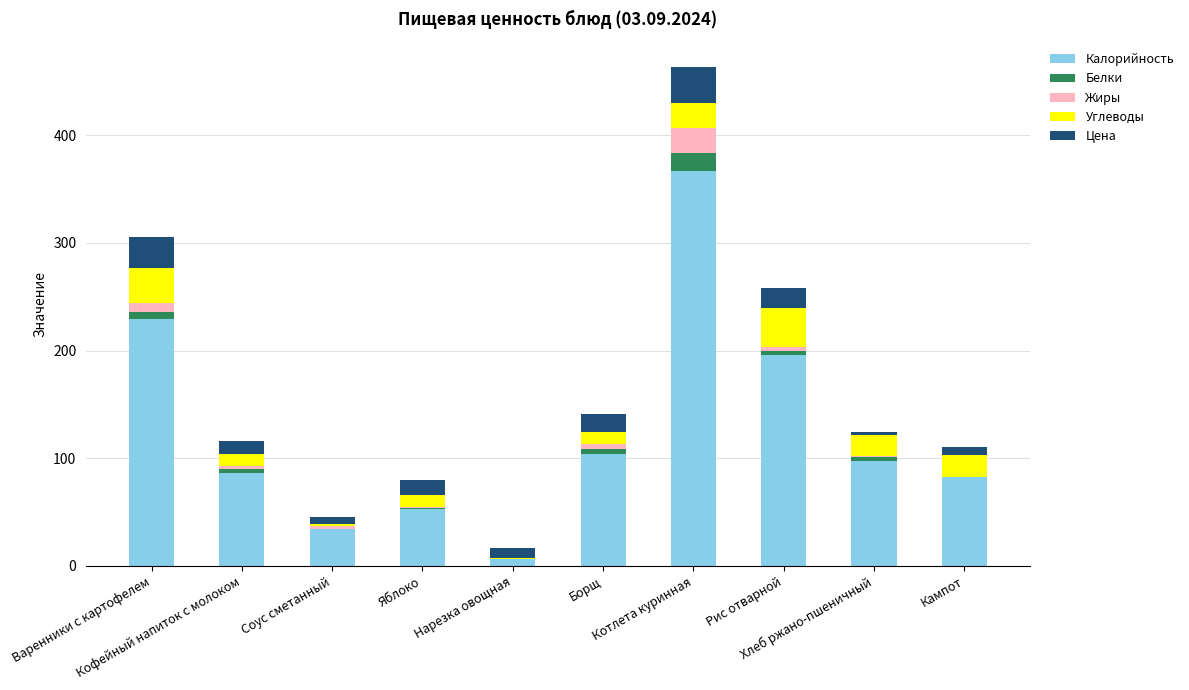

Does the chart contain stacked bars?

Yes